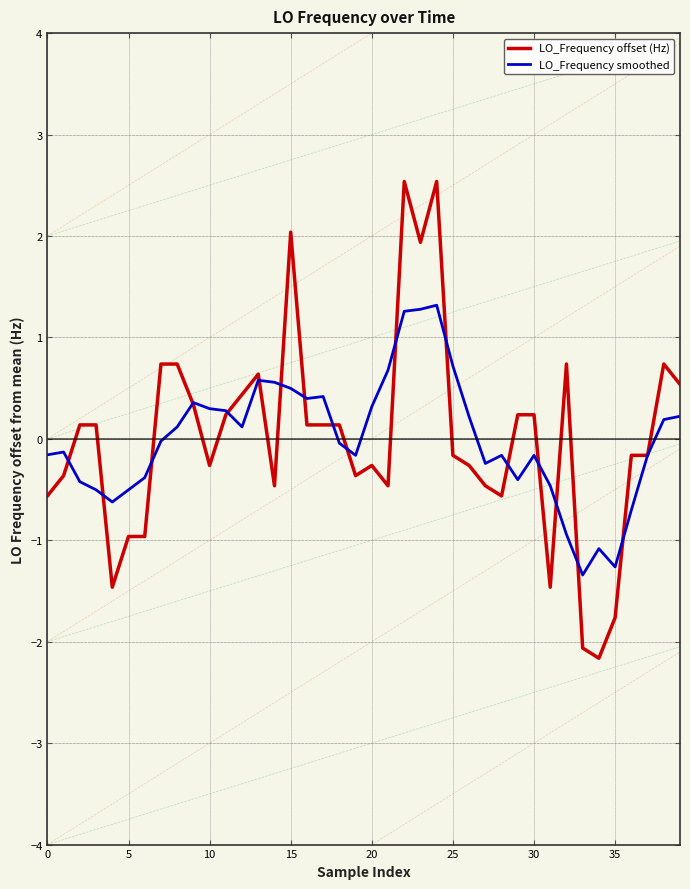

How many interior local valleys does the LO_Frequency smoothed series have?

8